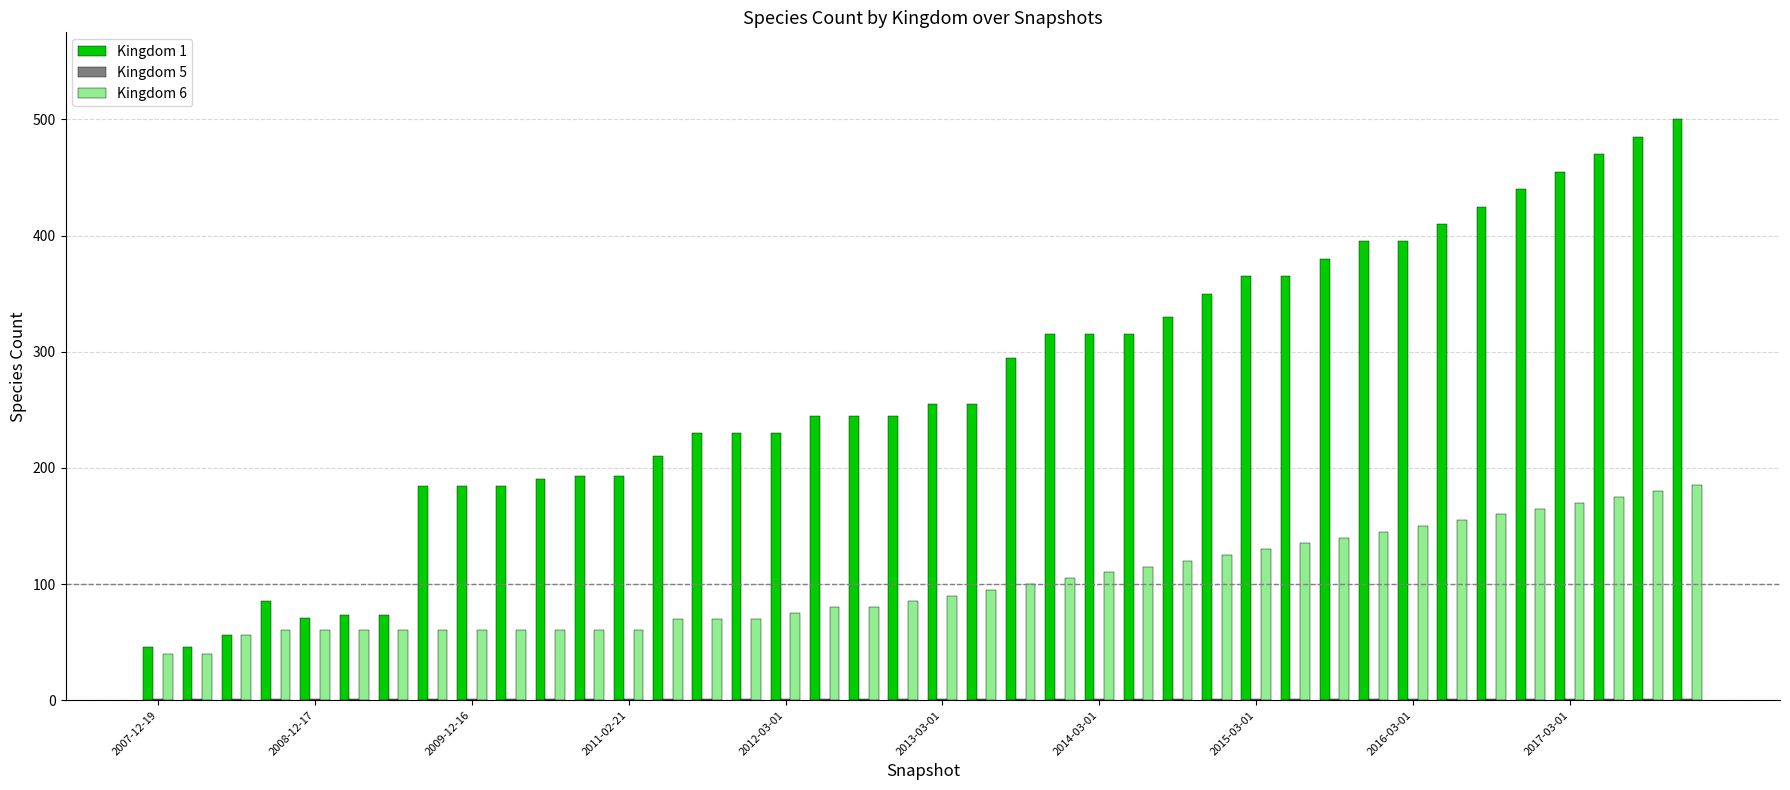

Which series has the largest total across all categories?

Kingdom 1